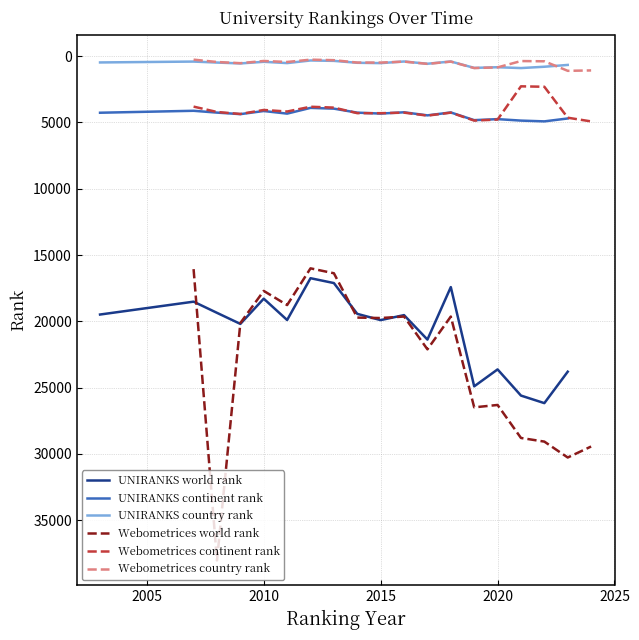

True or false: Webometrices country rank and Webometrices continent rank cross at least once.

False